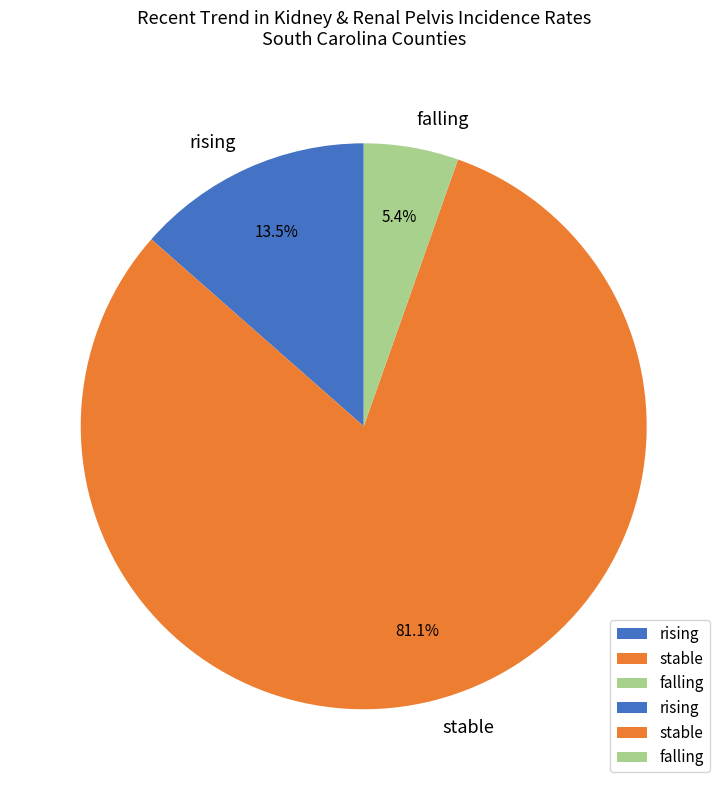

What is the total percentage of stable and falling?

86.5%